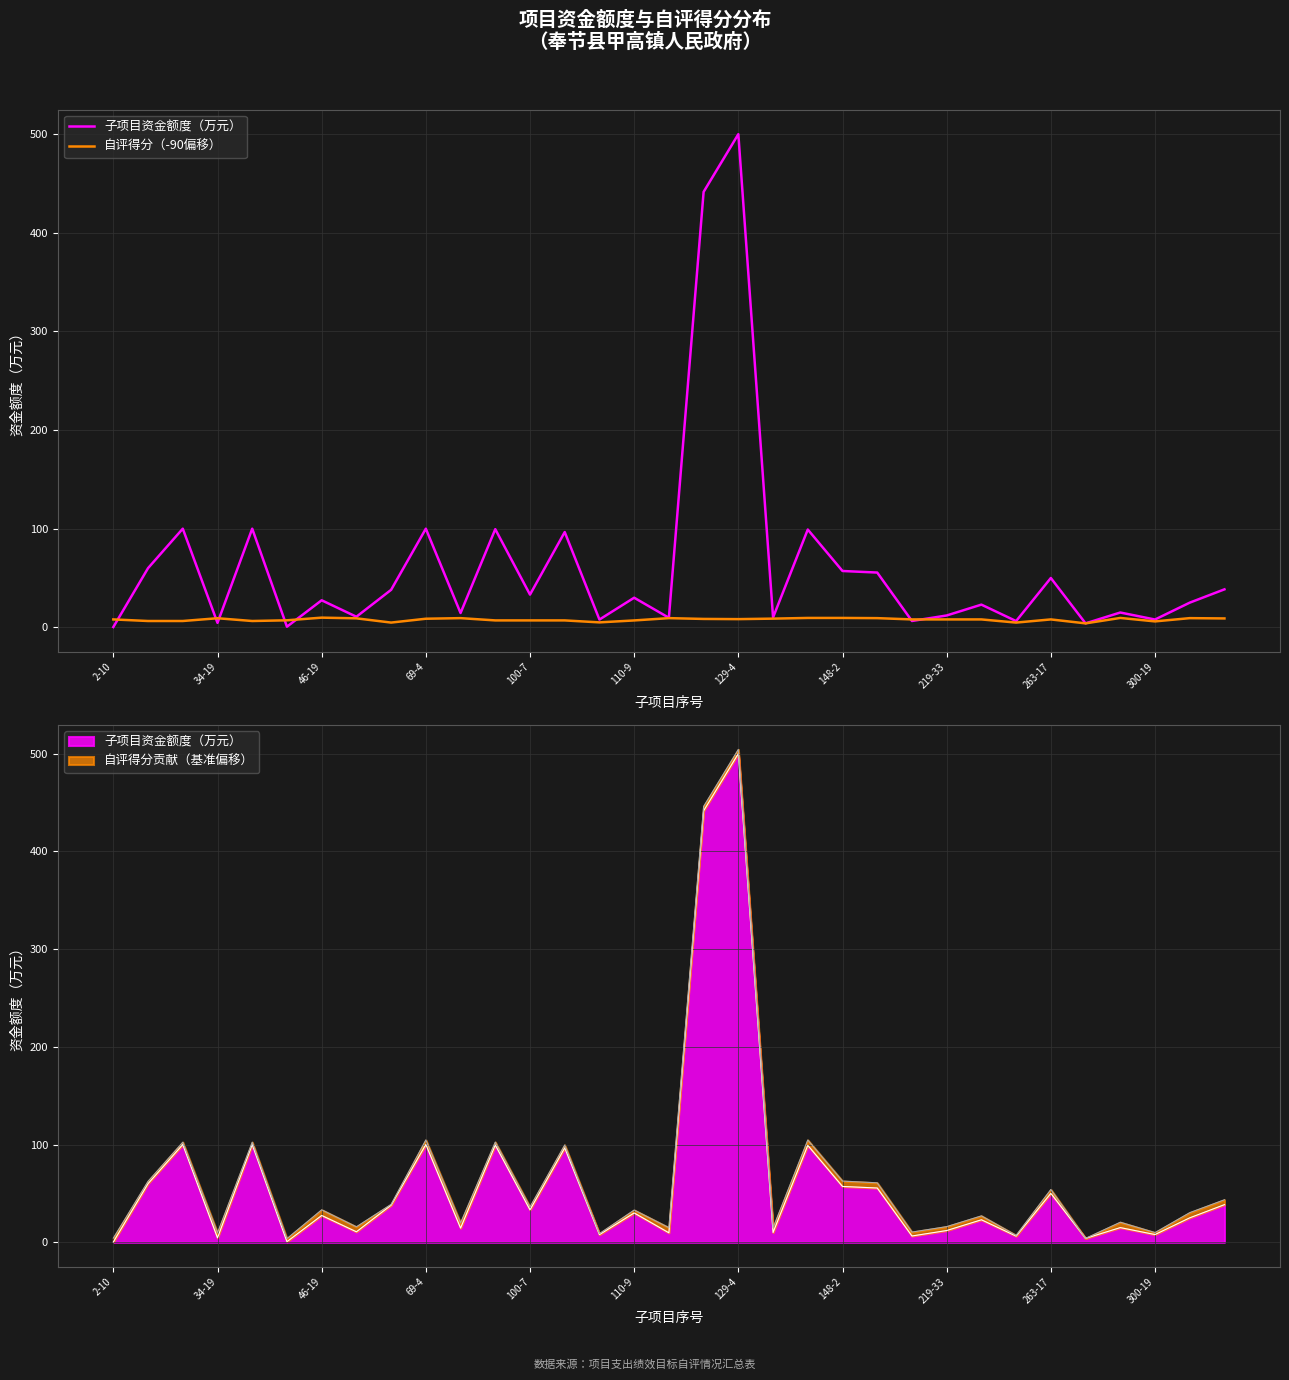

How many times do 子项目资金额度（万元） and 自评得分（-90偏移） cross each other?

7